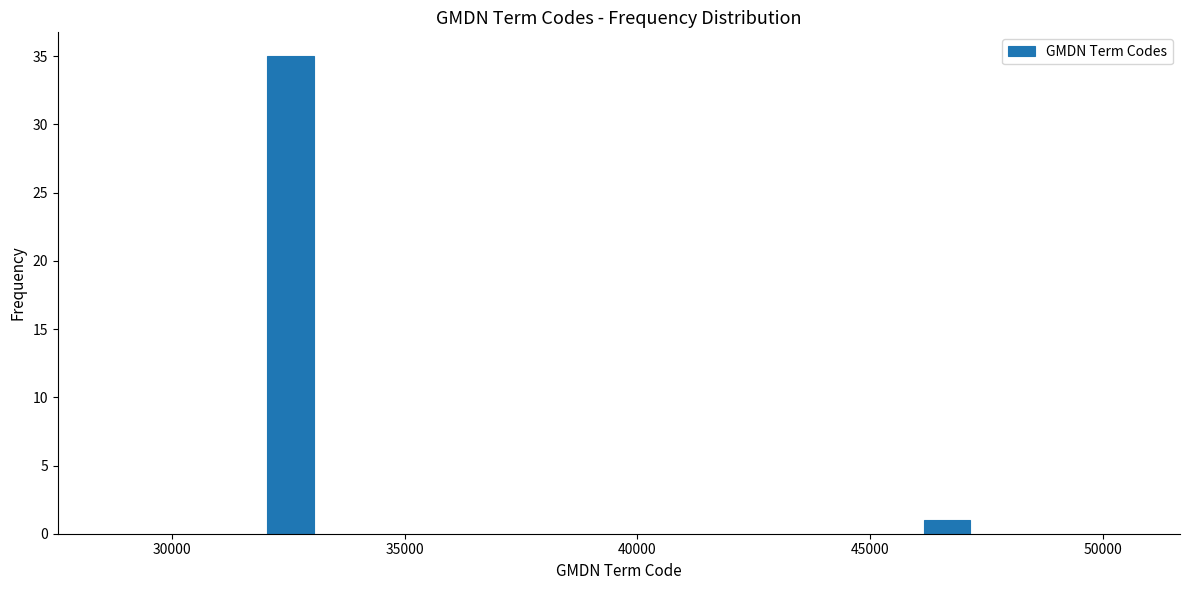

Reading left to right, extract all data points from this chart.

35	1